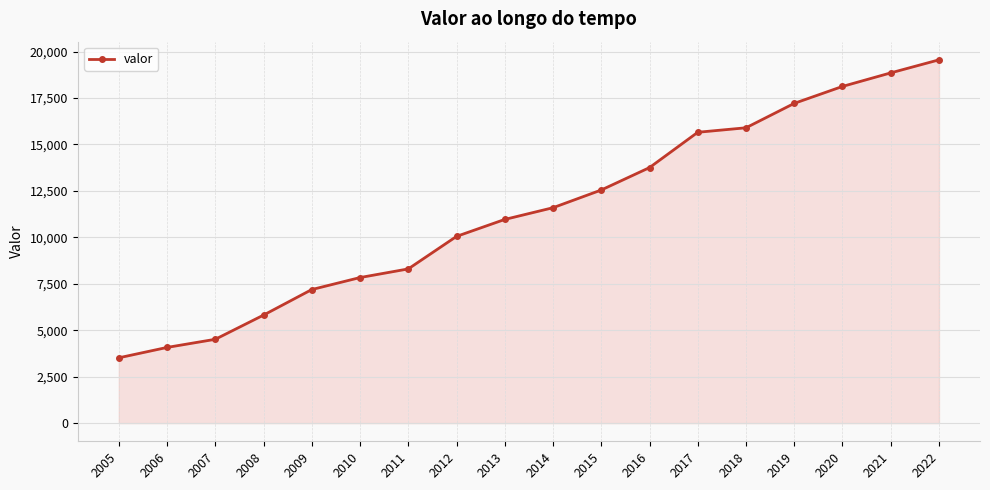

Count the number of data series in this chart.

1